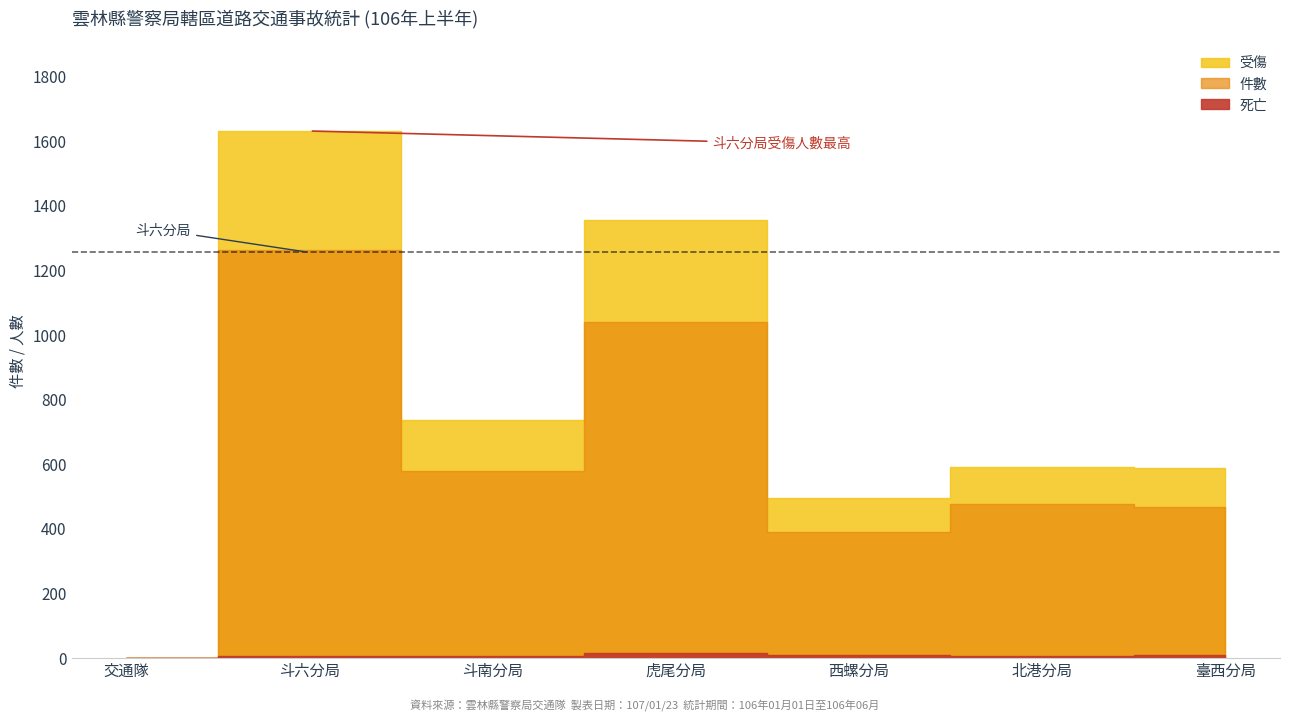

True or false: 件數 and 受傷 intersect in this chart.

False